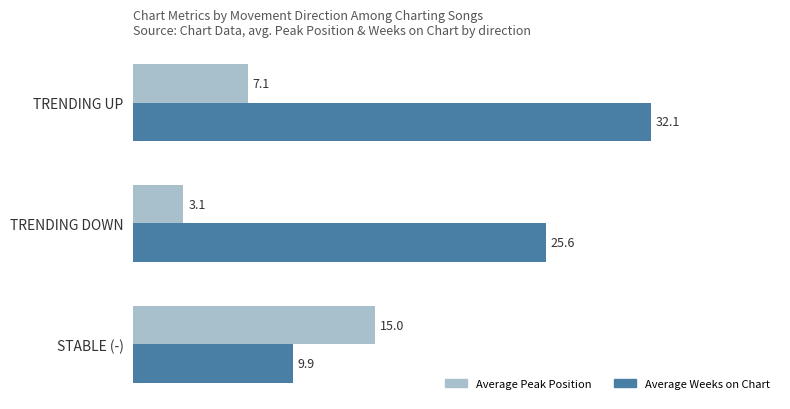

What are all the series names shown in the legend?

Average Peak Position, Average Weeks on Chart